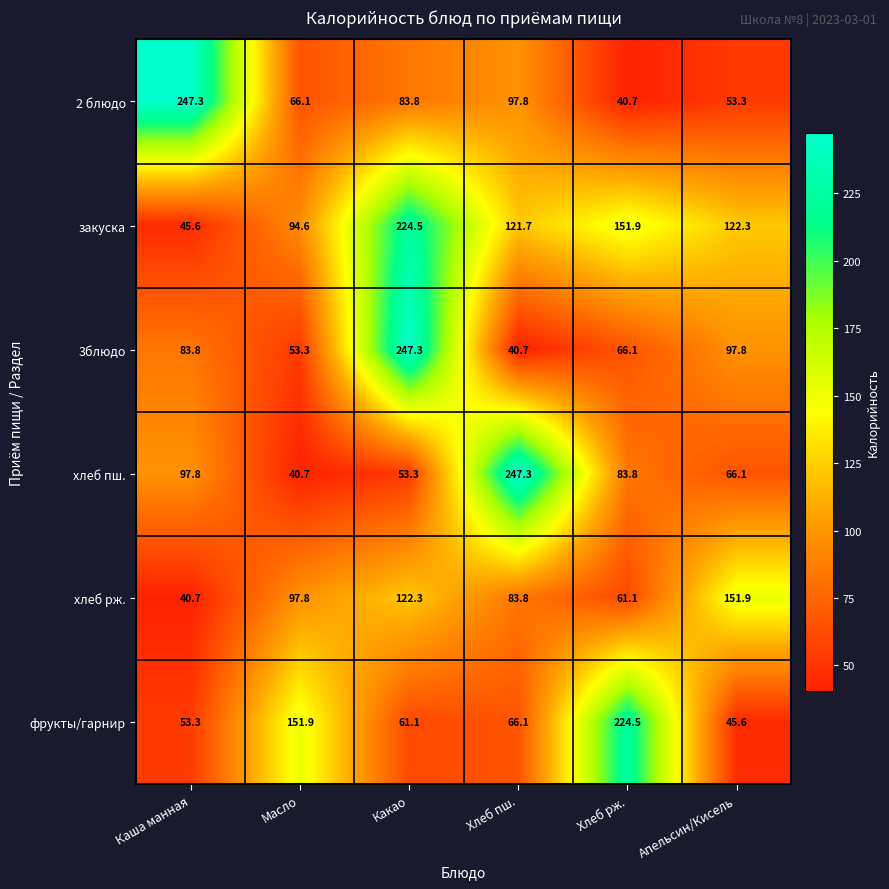

What is the difference between the maximum and minimum values in the фрукты/гарнир series?

178.9